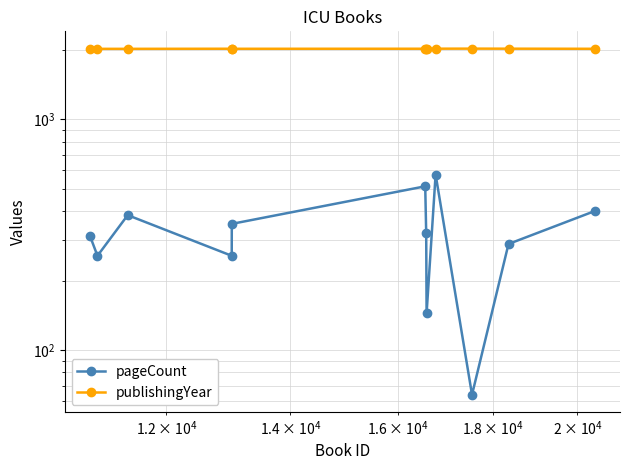

What is the greatest value displayed?

2022